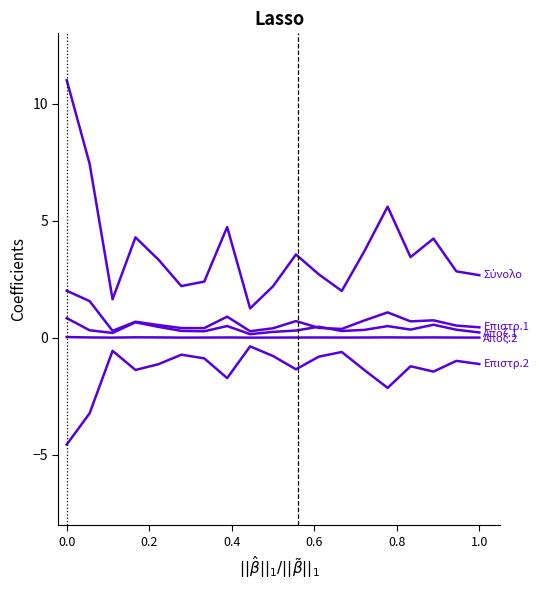

Is this an area chart (filled region under the line)?

No